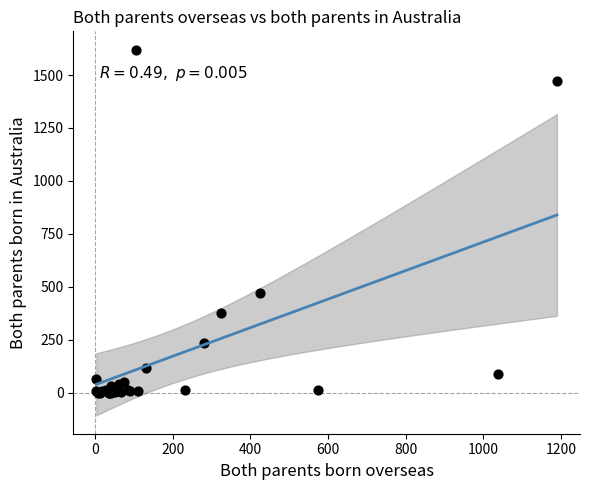

What Y value in the scatter plot is closest to 810?

470